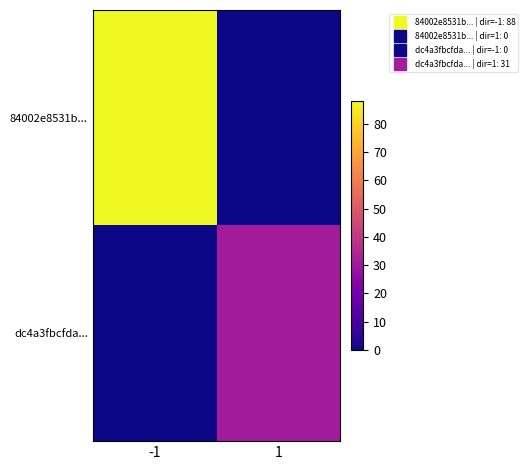

At how many categories does at least one series exceed 25?

2